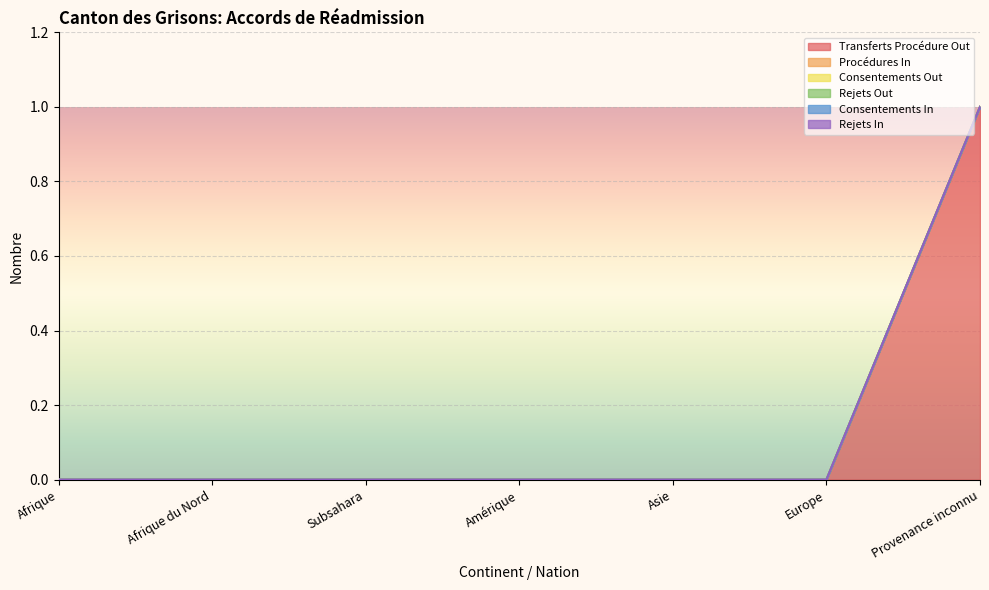

Reading left to right, transcribe all the data shown in this chart.

Transferts Procédure Out: 0	0	0	0	0	0	1
Procédures In: 0	0	0	0	0	0	0
Consentements Out: 0	0	0	0	0	0	0
Rejets Out: 0	0	0	0	0	0	0
Consentements In: 0	0	0	0	0	0	0
Rejets In: 0	0	0	0	0	0	0